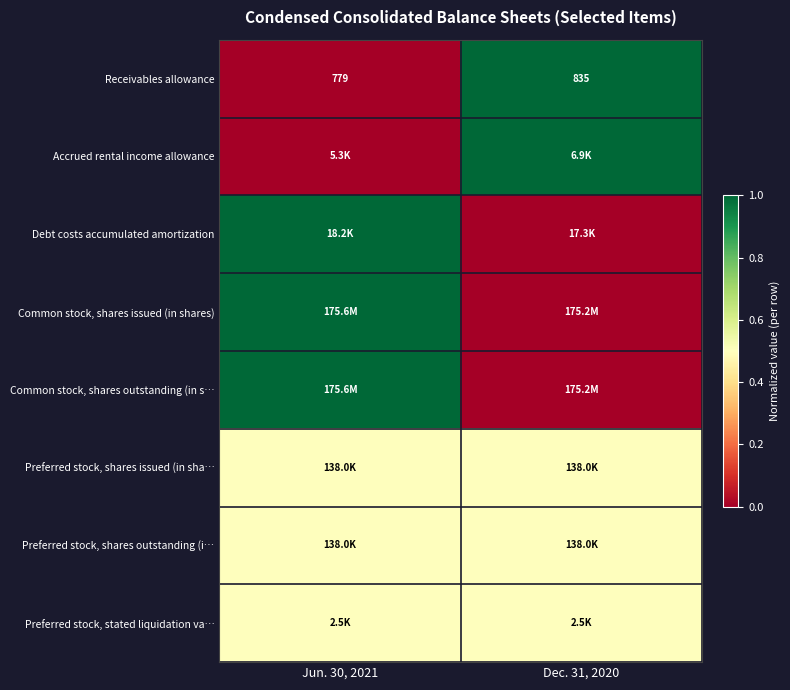

What is the sum of the Receivables allowance values at Dec. 31, 2020 and Jun. 30, 2021?

1614.0